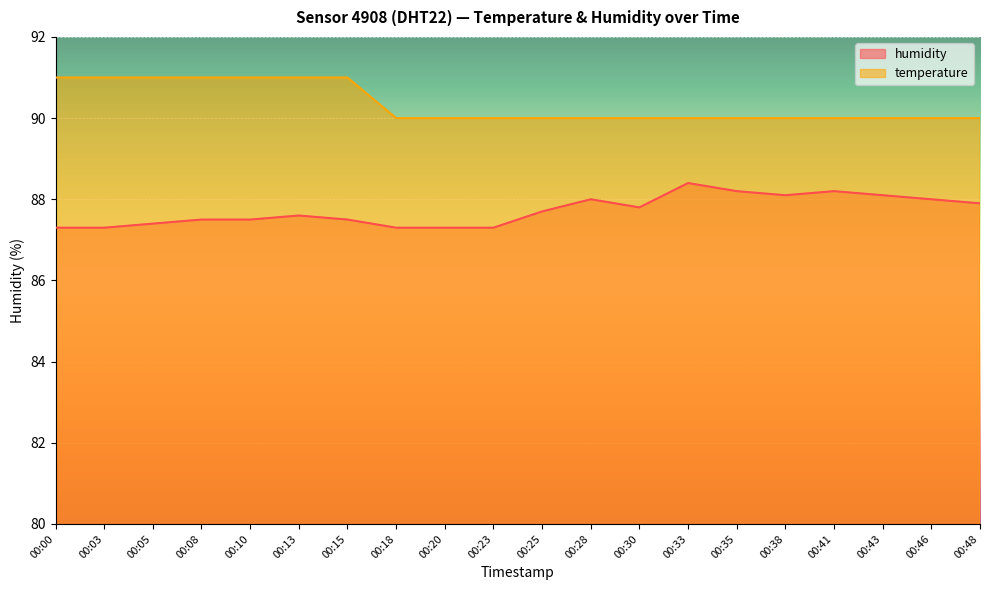

True or false: temperature has more than 1 points higher than both neighbors.

False